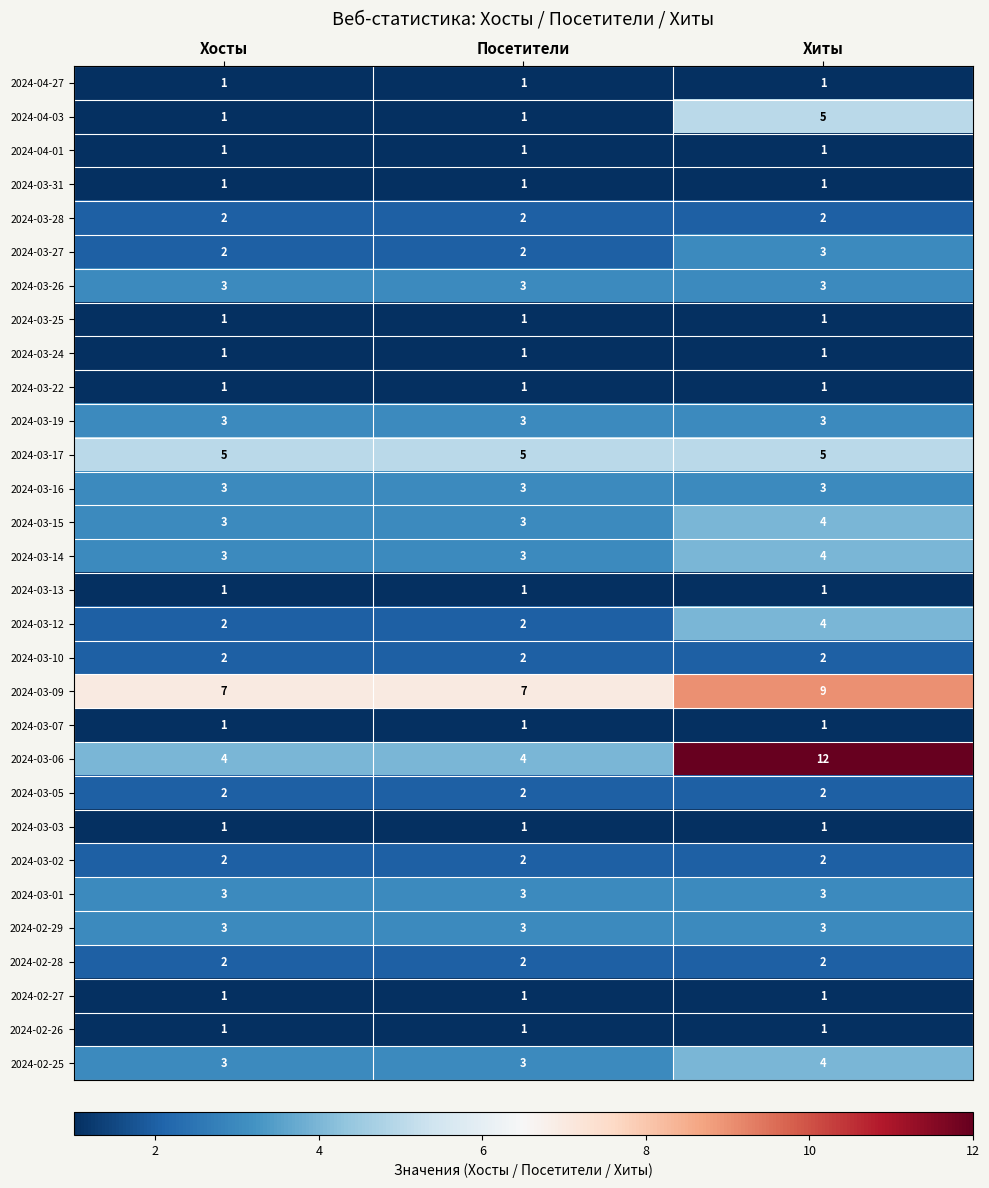

What is the lowest value of the 2024-03-15 series?

3